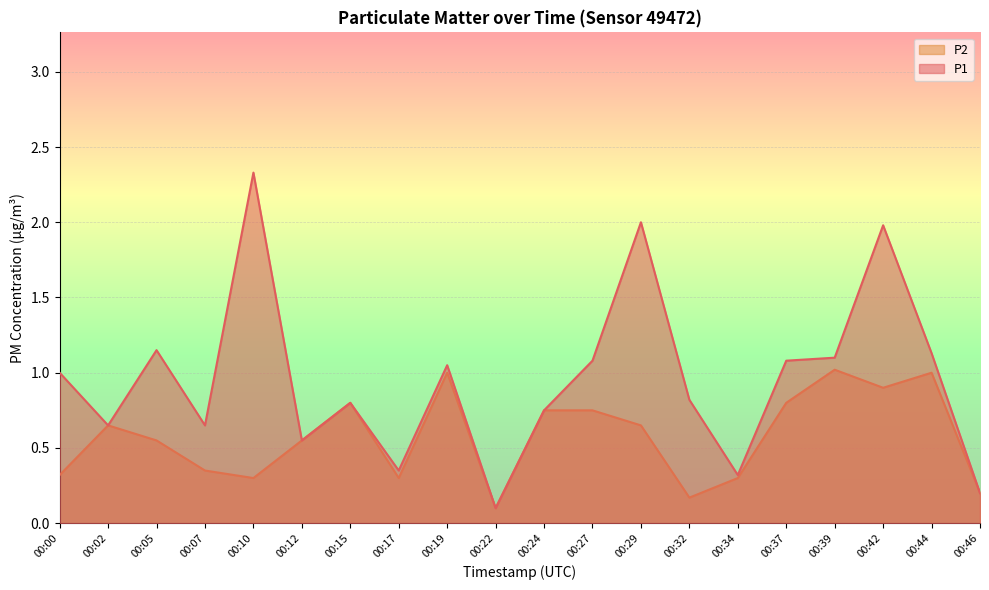

What is the difference between the P1 values at 00:39 and 00:02?

0.5